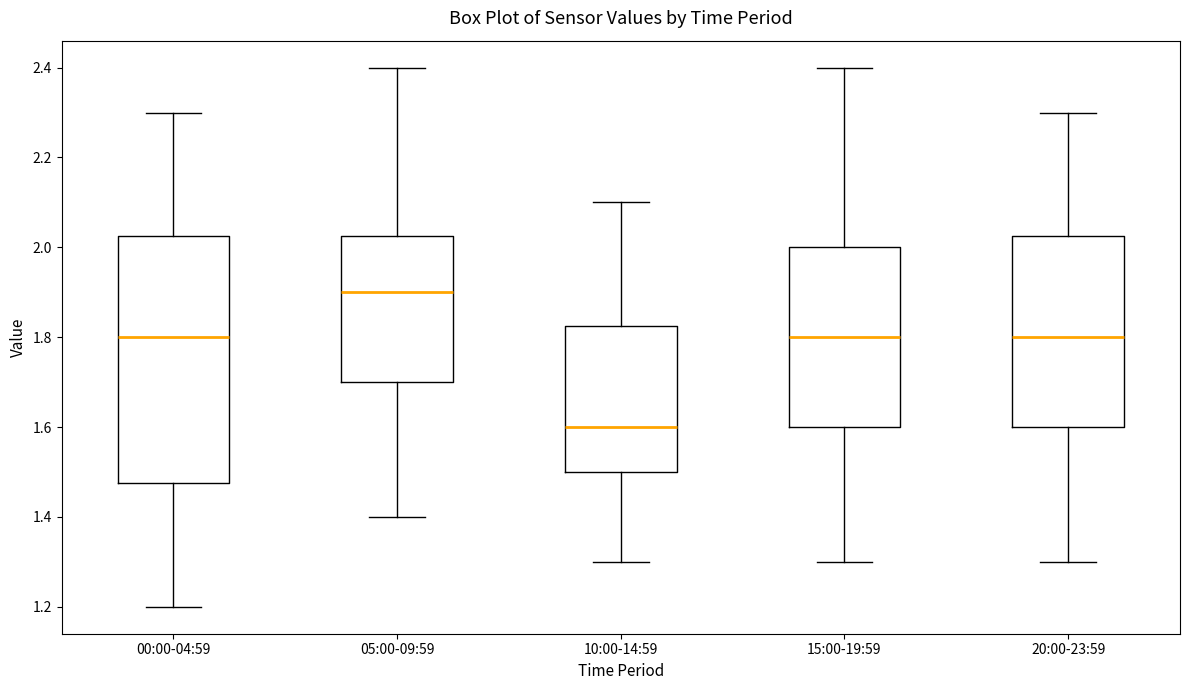

Which box has the lowest median line?

10:00-14:59